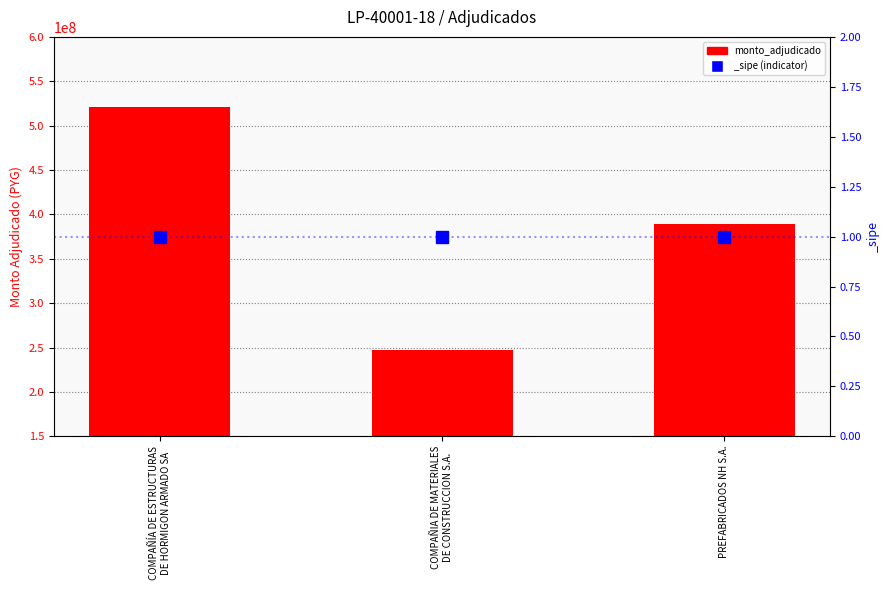

What is the change in value from COMPAÑÍA DE ESTRUCTURAS
DE HORMIGON ARMADO SA to PREFABRICADOS NH S.A.?

-132200030